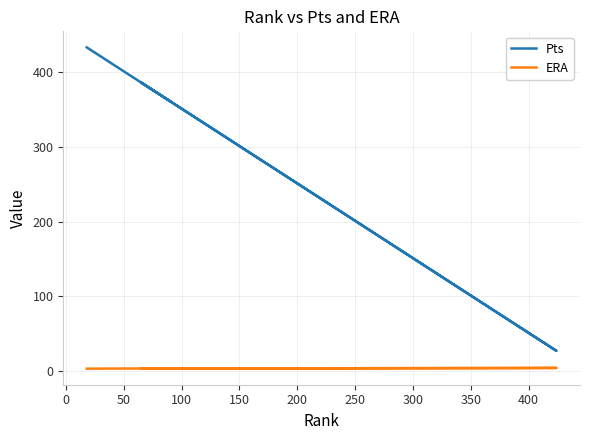

Does the chart have visible grid lines?

Yes